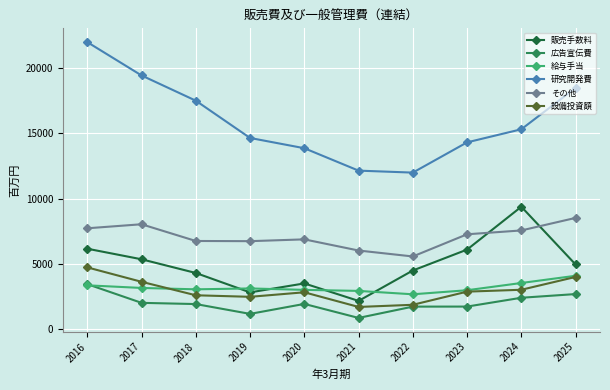

At how many categories does at least one series exceed 7625?

10